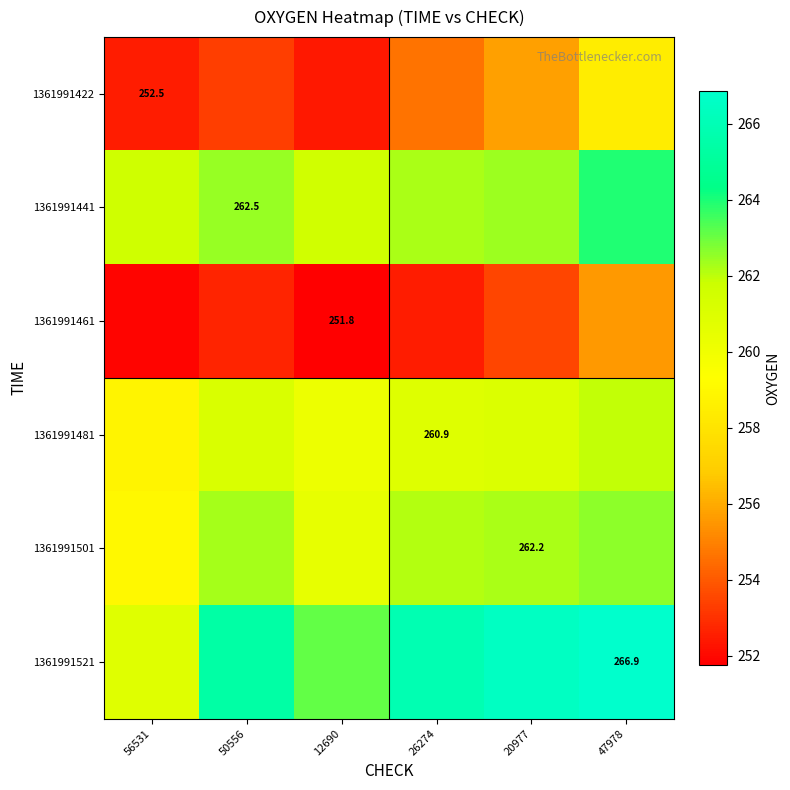

What is the difference between the highest and lowest values at 20977?

13.0